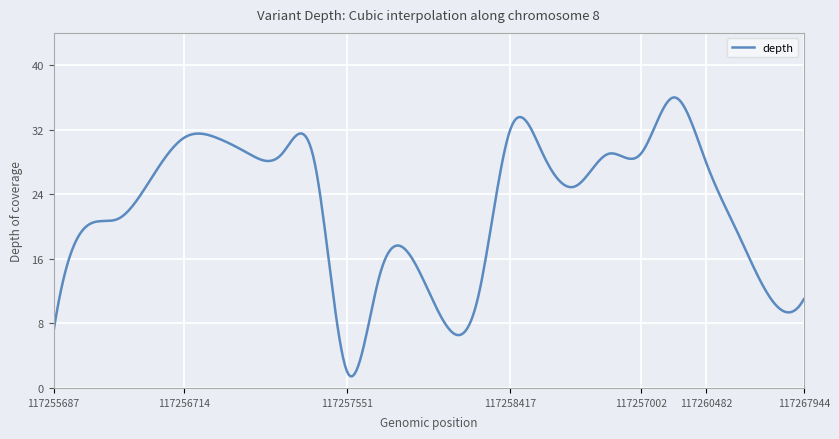

What is the minimum value shown in the chart?

1.4